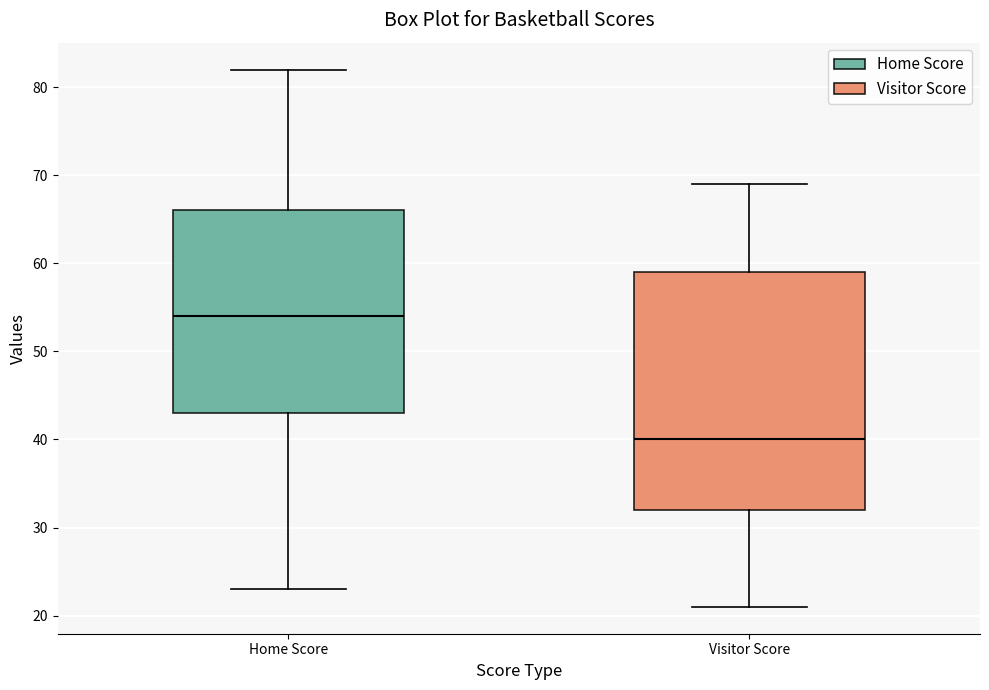

Reading left to right, read every box against the y-axis: the position of its median line, the range the box covers, and the ends of its whiskers. The values are not printed on the chart, so give them approximately, as read against the axis.

Home Score: median 54, box 43 to 66, whiskers 23 to 82
Visitor Score: median 40, box 32 to 59, whiskers 21 to 69